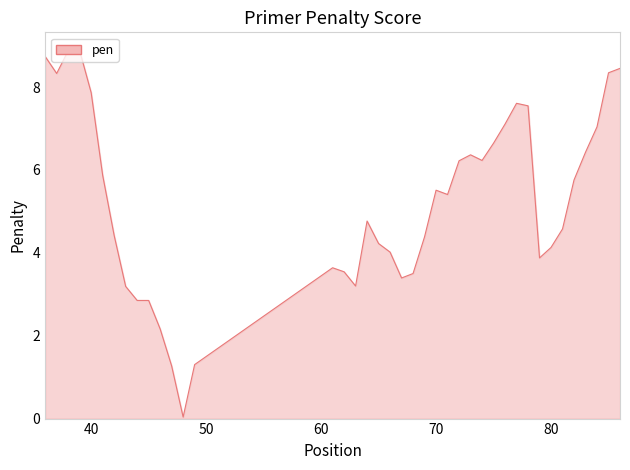

Count the number of values greater than 5.

20